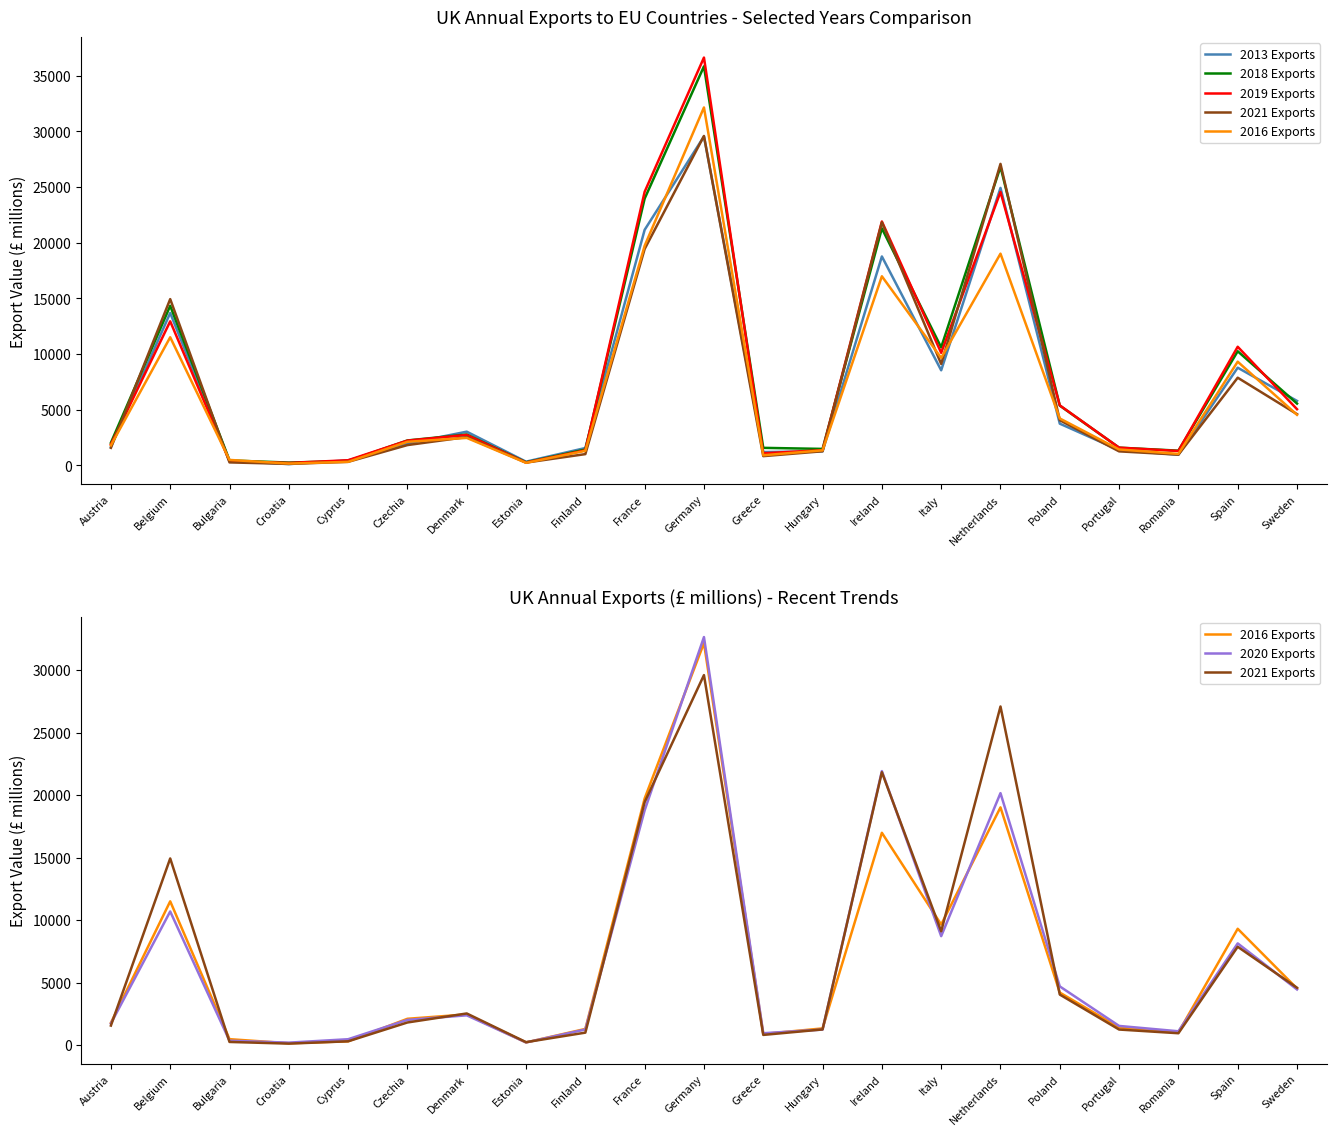

Reading left to right, transcribe all the data shown in this chart.

2013 Exports: 1659	13693	405	116	456	1960	3031	335	1563	21163	29548	1199	1263	18770	8544	24926	3750	1374	955	8777	5794
2018 Exports: 2035	14335	447	254	394	2241	2777	277	1427	23970	35849	1577	1482	21291	10605	26821	5371	1594	1324	10253	5555
2019 Exports: 1896	12943	380	219	465	2228	2739	259	1359	24579	36638	1089	1366	21912	10112	24567	5392	1595	1297	10657	5049
2021 Exports: 1578	14939	270	136	321	1826	2547	253	1014	19441	29595	832	1270	21834	9112	27085	4057	1262	966	7878	4603
2016 Exports: 1799	11511	493	165	320	2122	2471	231	1311	19733	32156	911	1352	16989	9657	19021	4216	1434	1036	9316	4543
2020 Exports: 1748	10701	368	215	488	2033	2398	231	1267	18786	32635	967	1258	21923	8726	20160	4709	1551	1123	8148	4466